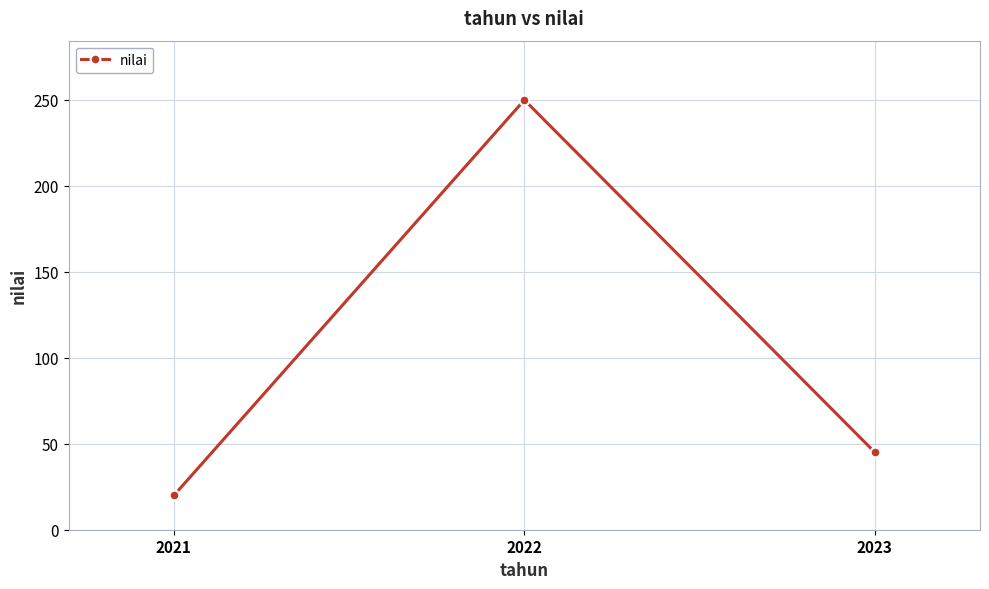

Is this an area chart (filled region under the line)?

No